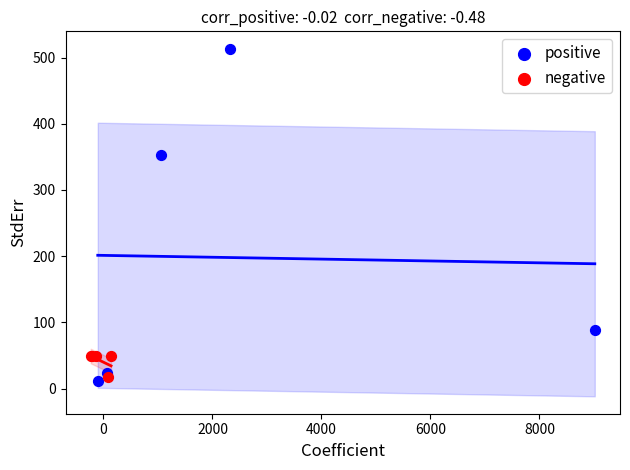

What are all the series names shown in the legend?

positive, negative